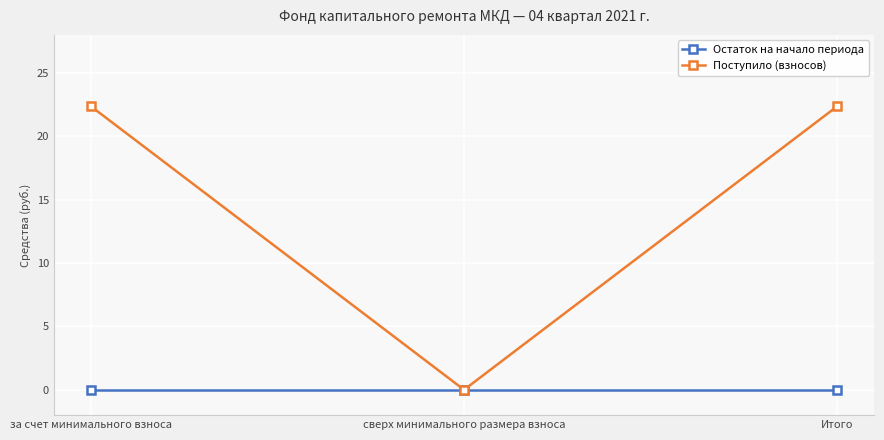

Reading left to right, list all the values displayed in this chart.

Остаток на начало периода: 0.0	0.0	0.0
Поступило (взносов): 22.4	0.0	22.4